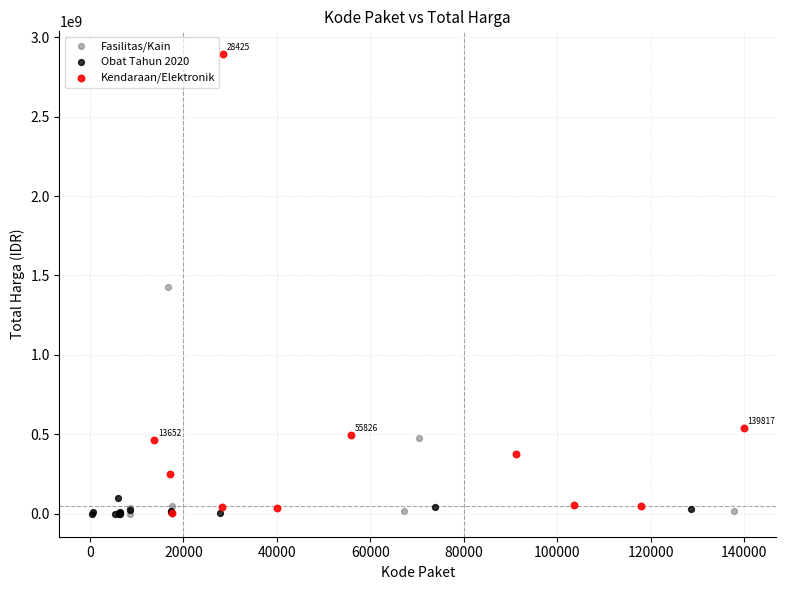

Which series contains the highest Y value?

Kendaraan/Elektronik